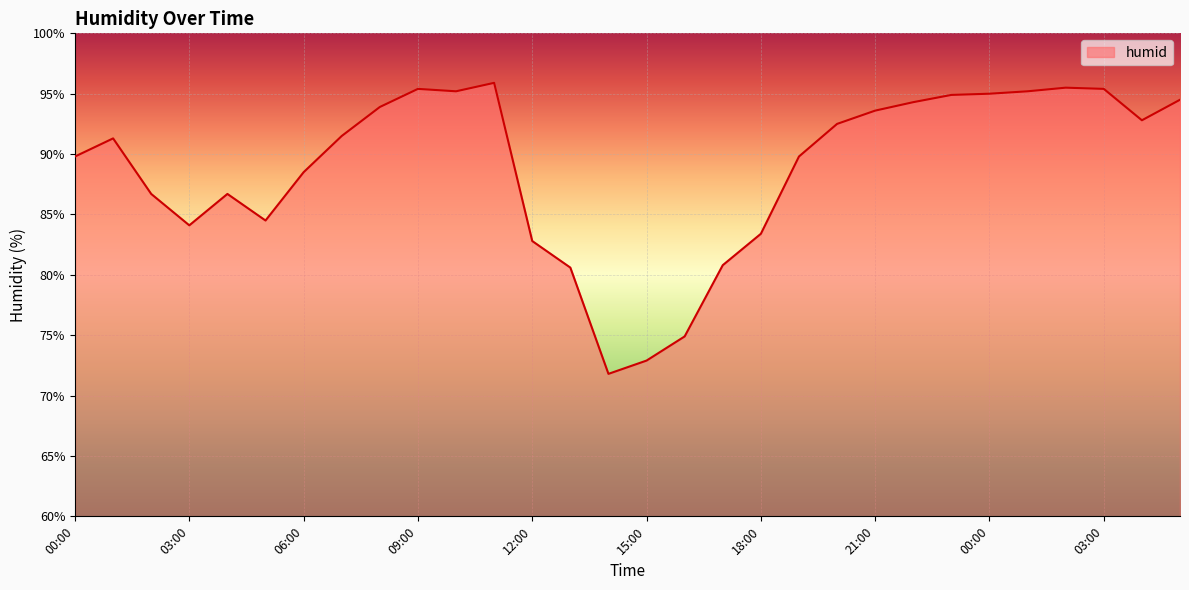

What is the difference between the maximum and minimum values?

24.1